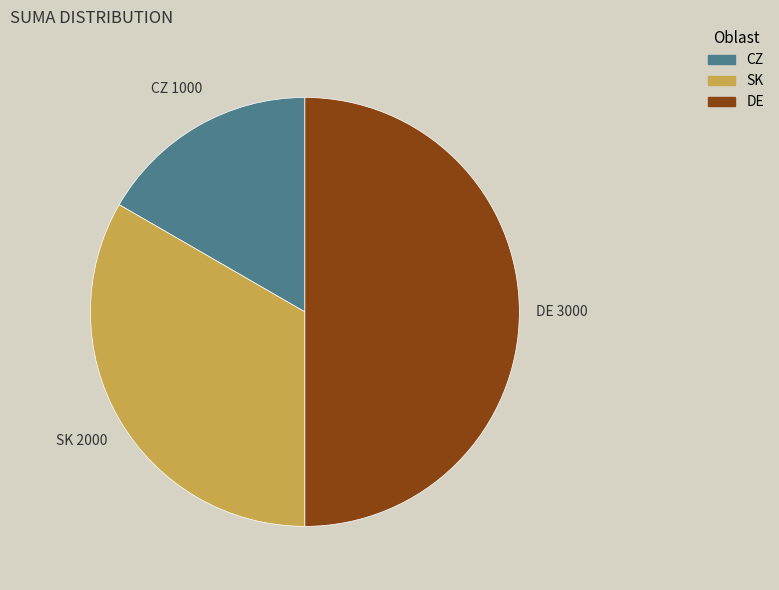

Count the number of slices in the pie.

3